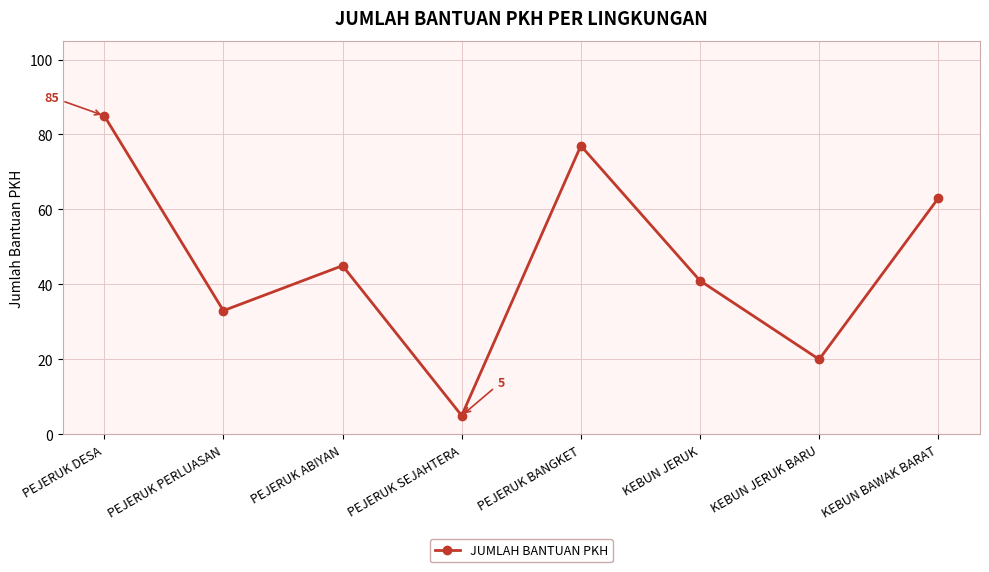

What is the value of the 8th point from the left?

63